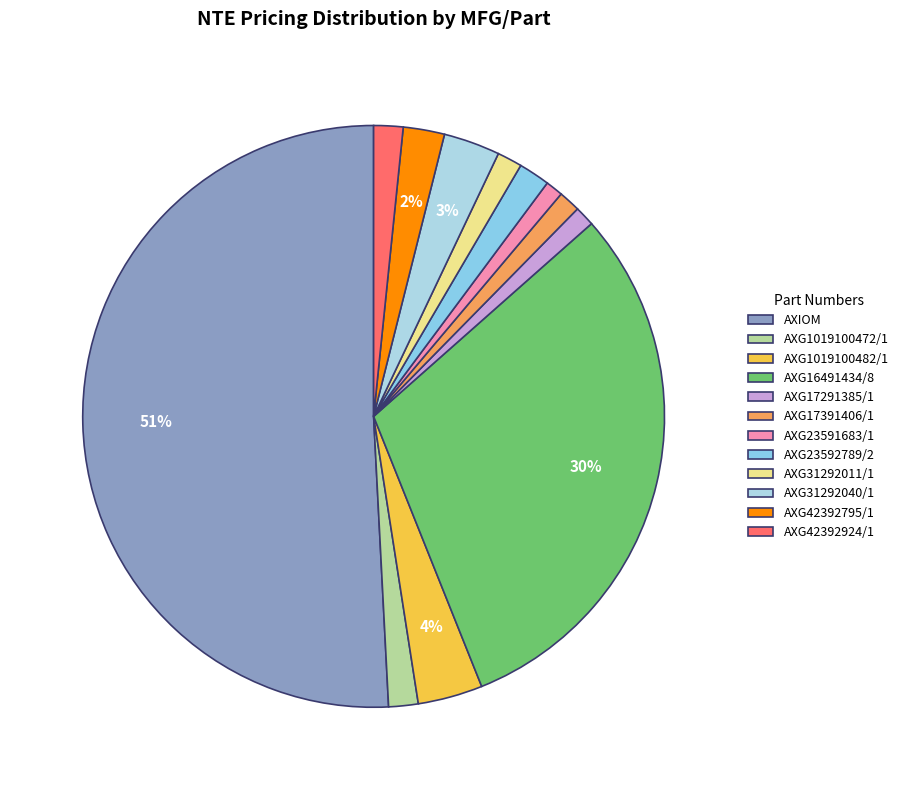

How many segments does this pie chart have?

12